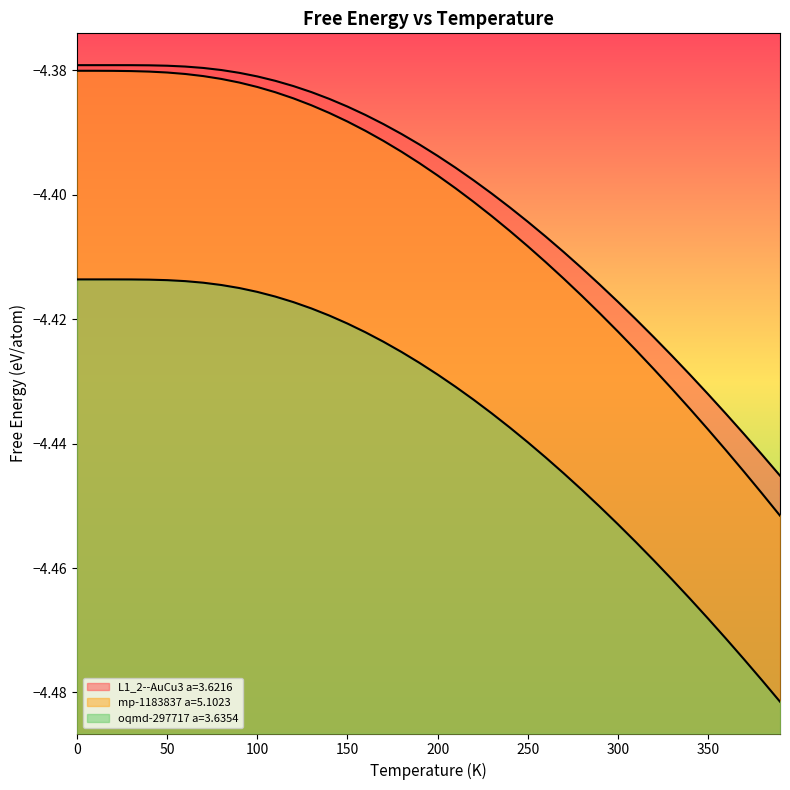

What is the label of the 16th point from the left?

150.0